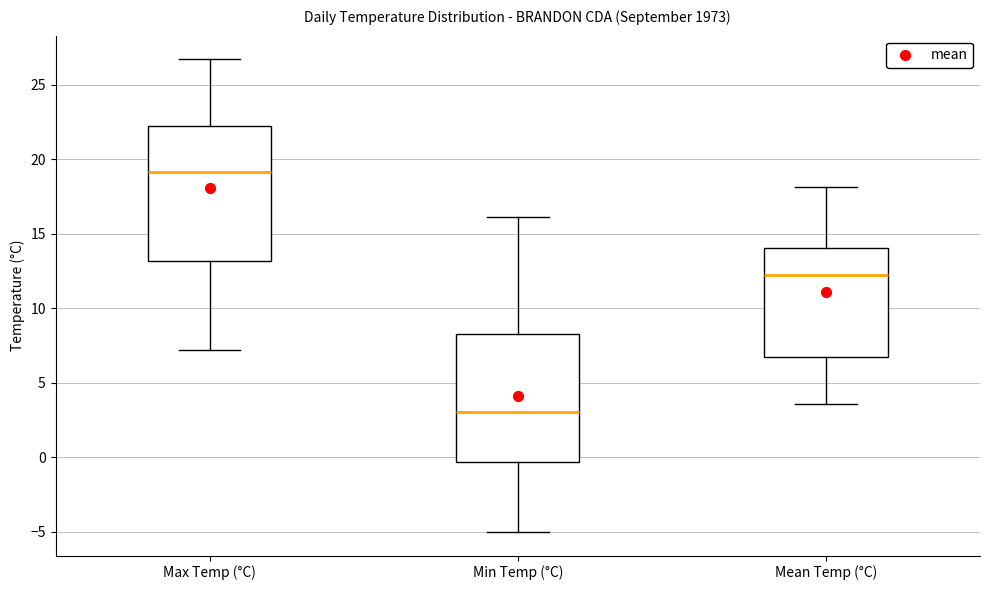

Where does the lower whisker of the box for Mean Temp (°C) end on the y-axis? The values are not printed on the chart, so give them approximately, as read against the axis.

3.5